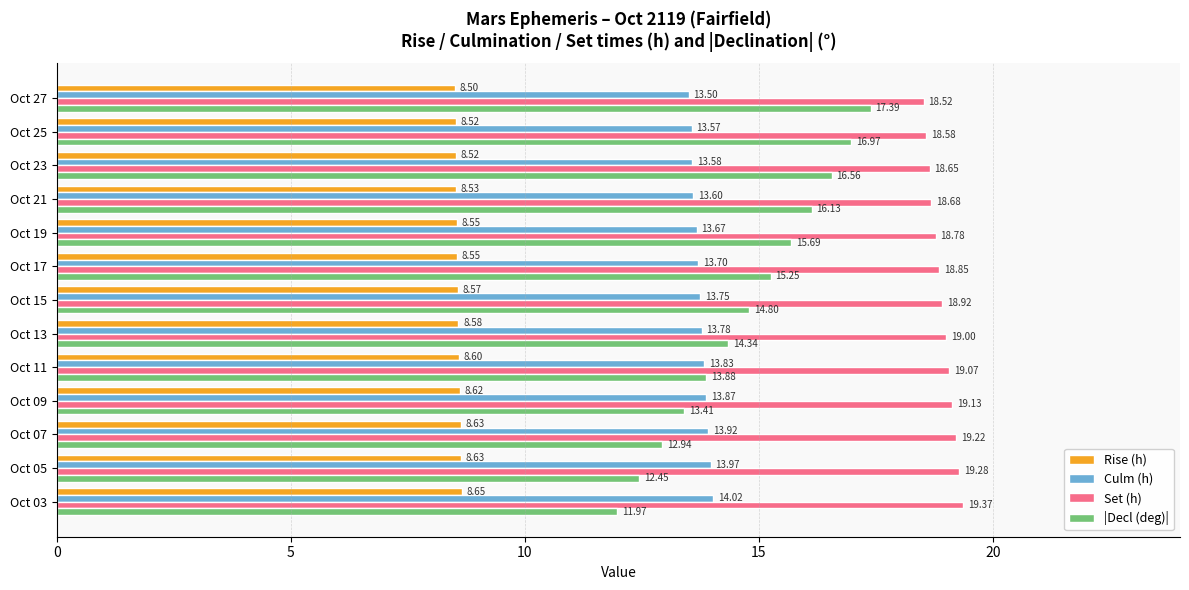

Rank the categories by Culm (h) value from lowest to highest.

Oct 27, Oct 25, Oct 23, Oct 21, Oct 19, Oct 17, Oct 15, Oct 13, Oct 11, Oct 09, Oct 07, Oct 05, Oct 03